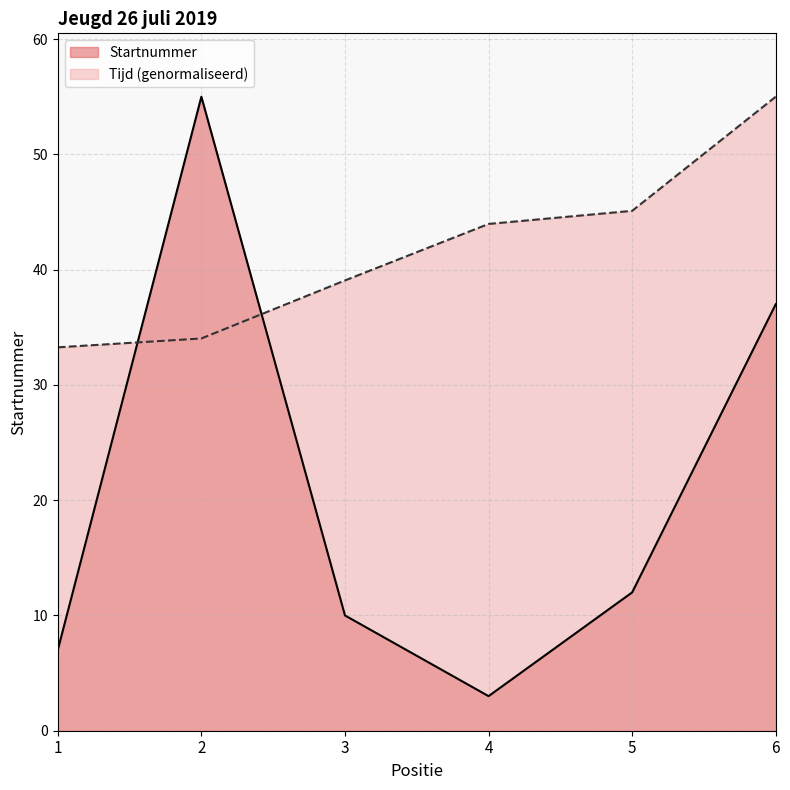

How many intersections are there between Tijd and Startnummer?

2